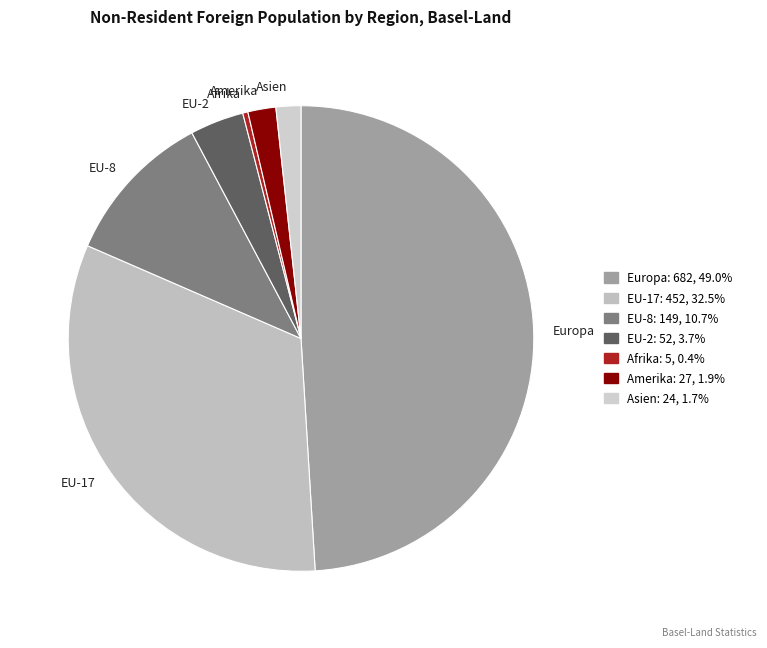

Is the sum of Europa and EU-2 greater than half?

Yes